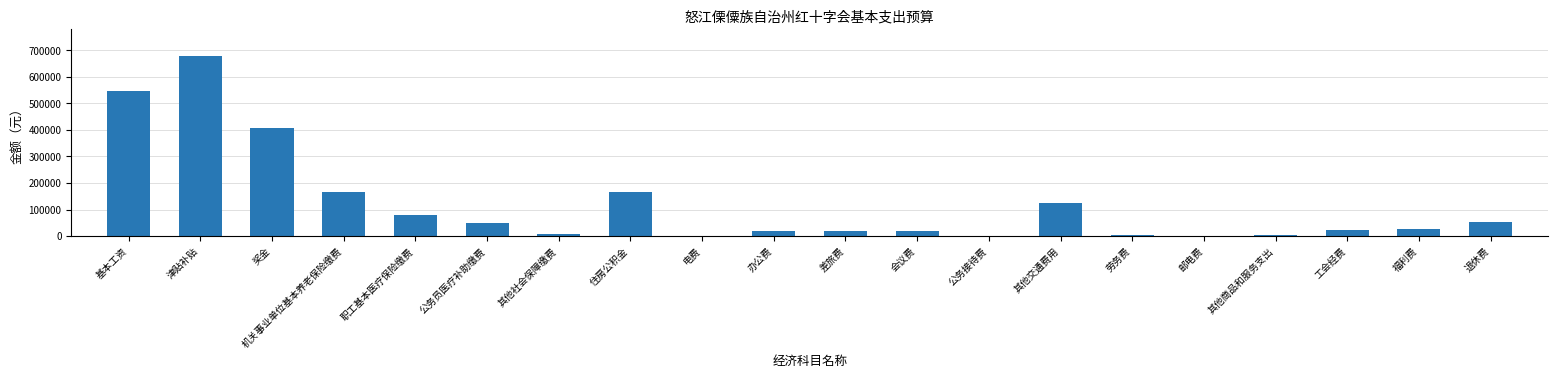

What is the average value?

119854.2